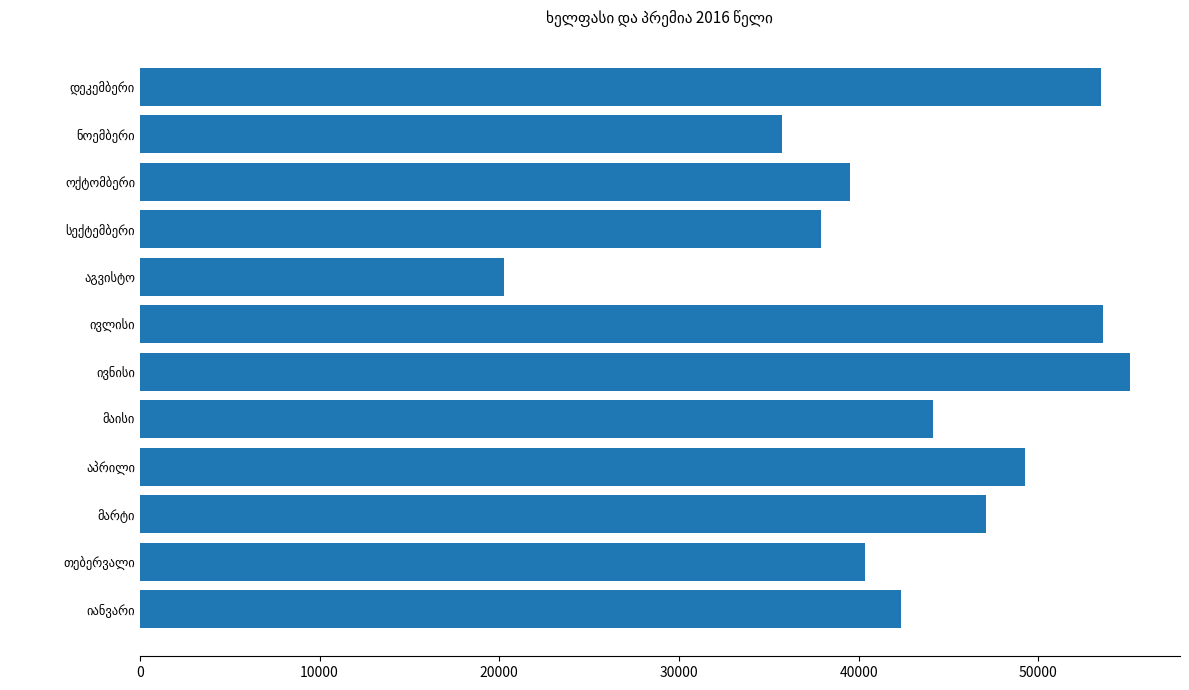

What is the maximum value shown in the chart?

55132.2